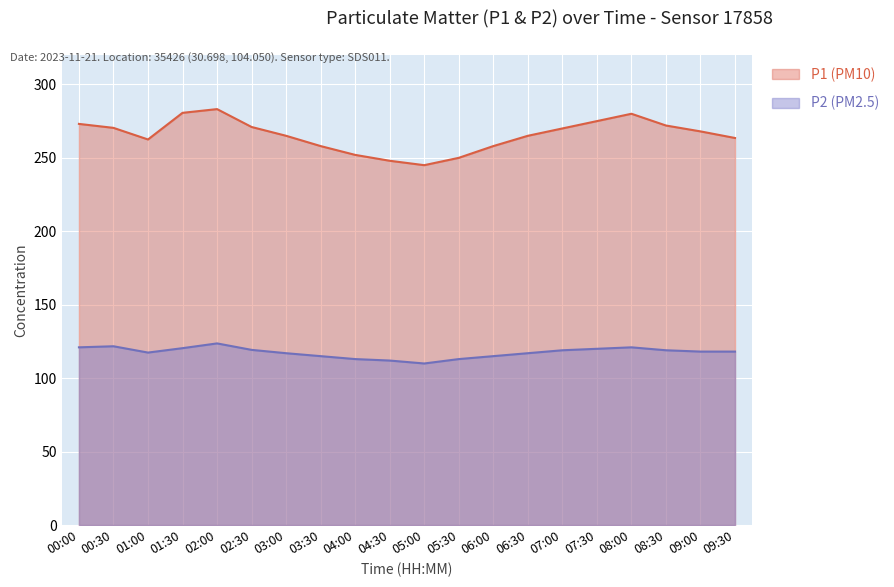

Does the chart display data point markers on the line(s)?

No